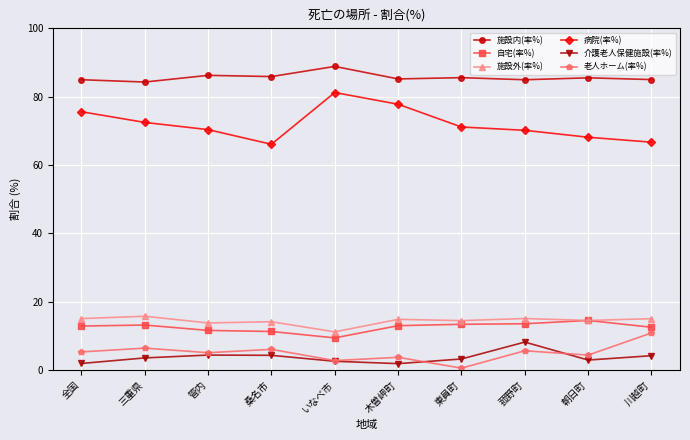

What are all the series names shown in the legend?

施設内(率%), 自宅(率%), 施設外(率%), 病院(率%), 介護老人保健施設(率%), 老人ホーム(率%)